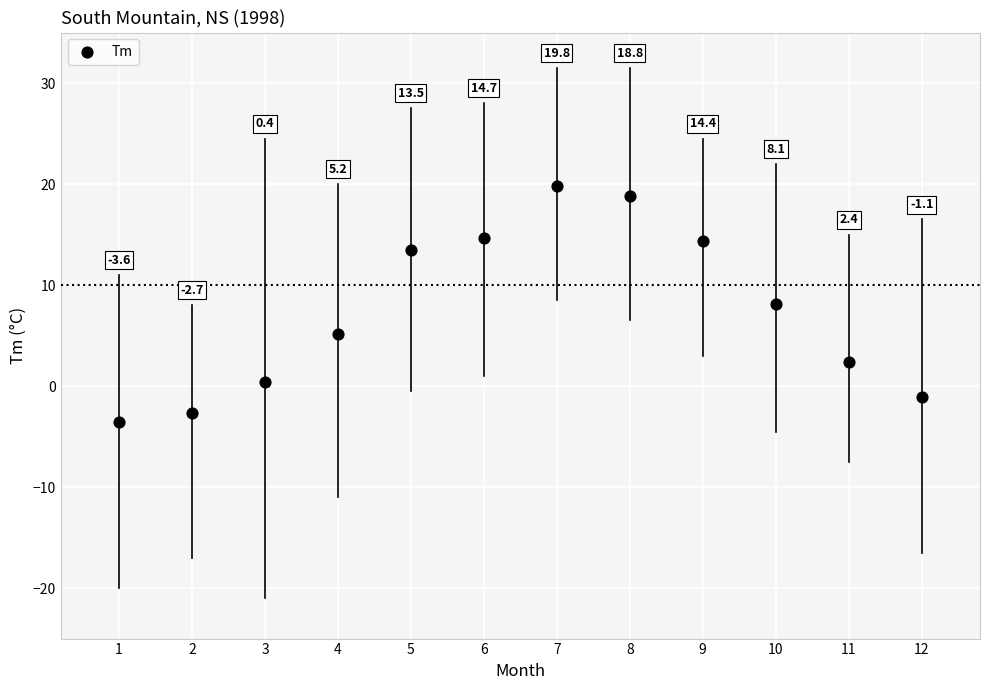

What is the average X value?

6.5